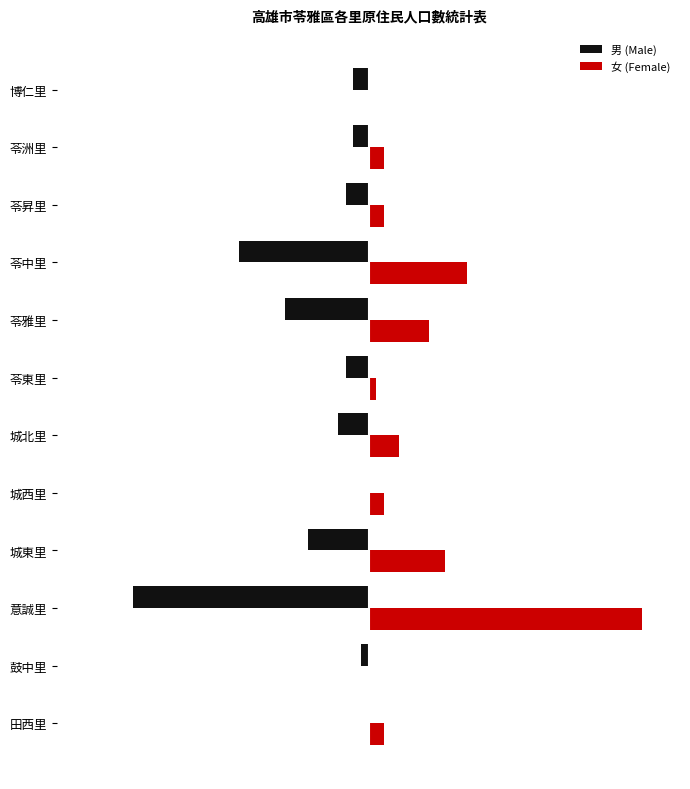

At which category is the sum across all series the highest?

意誠里